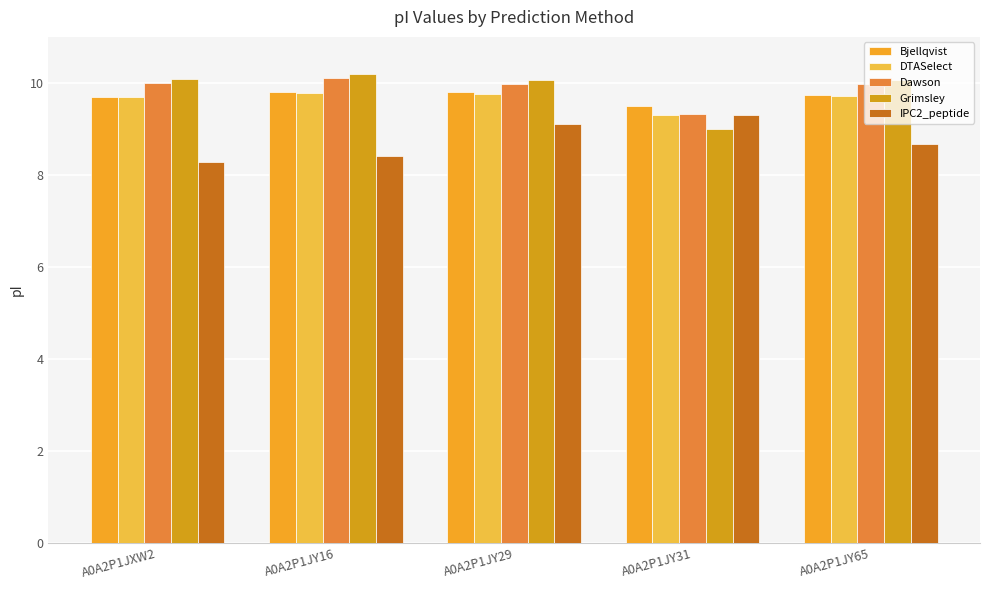

Which series has the largest total across all categories?

Grimsley